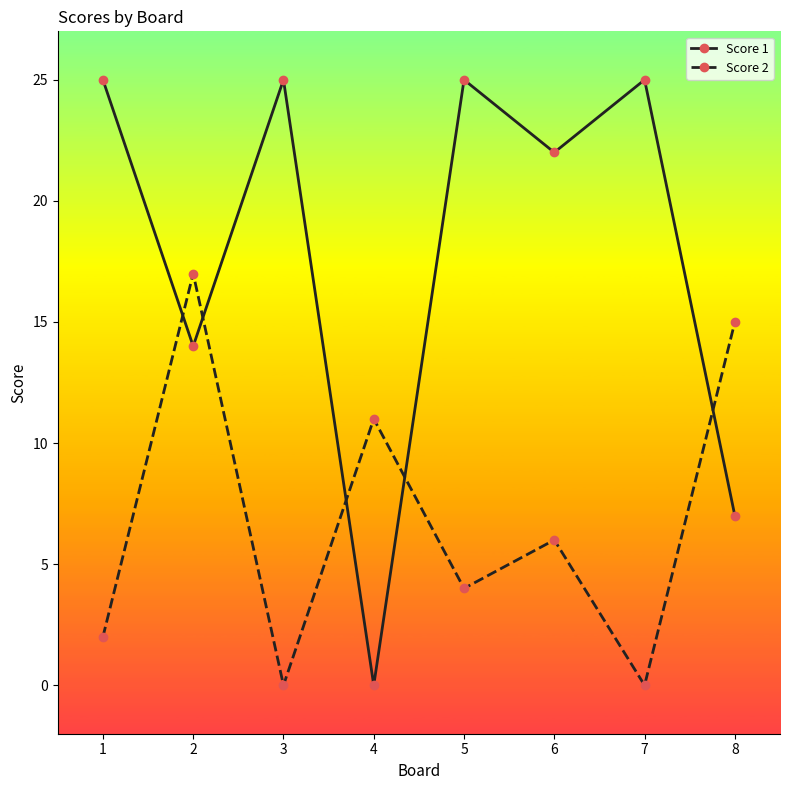

What is the greatest value displayed?

25